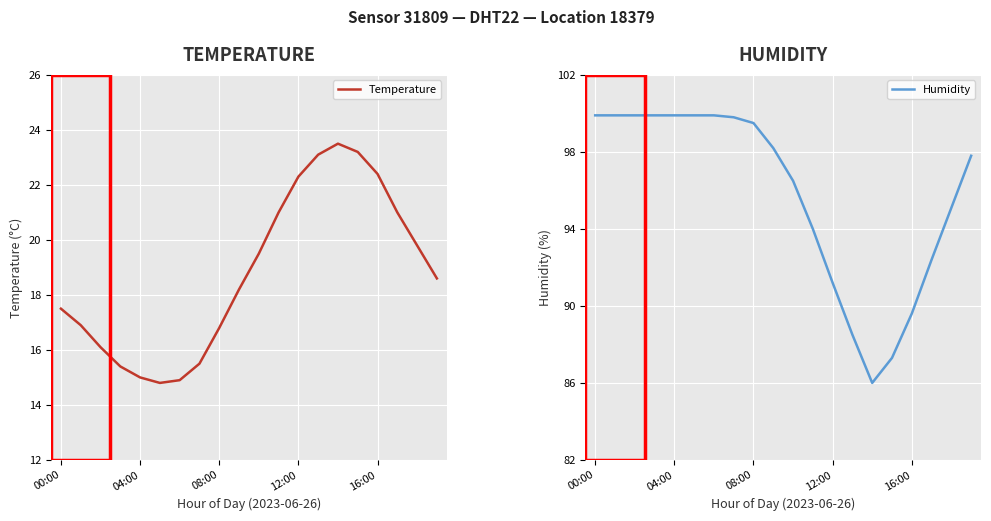

True or false: Humidity and Temperature intersect in this chart.

False